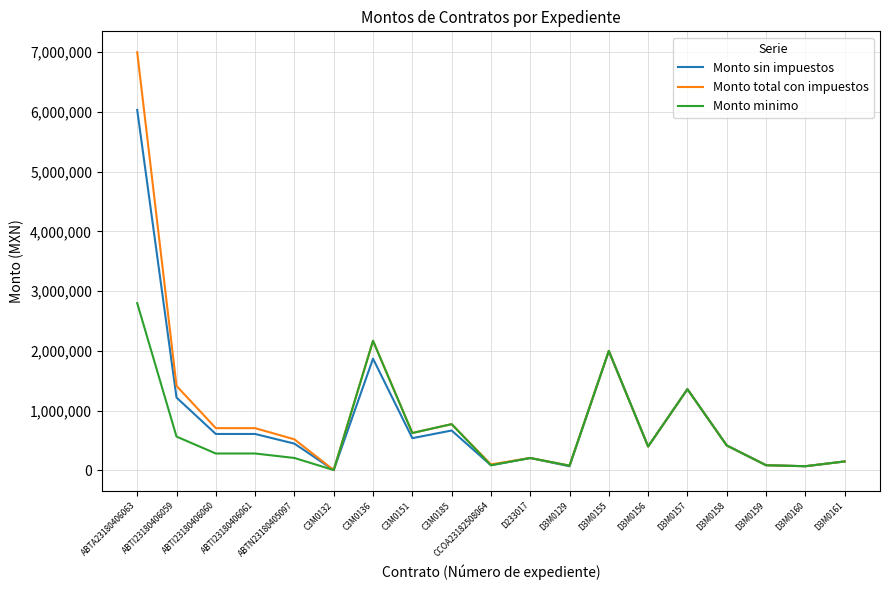

What are all the series names shown in the legend?

Monto sin impuestos, Monto total con impuestos, Monto minimo